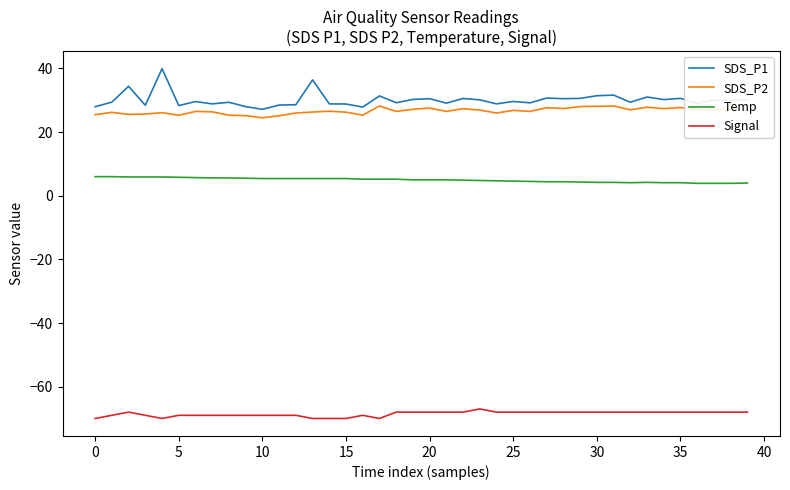

True or false: SDS_P2 and Temp cross at least once.

False